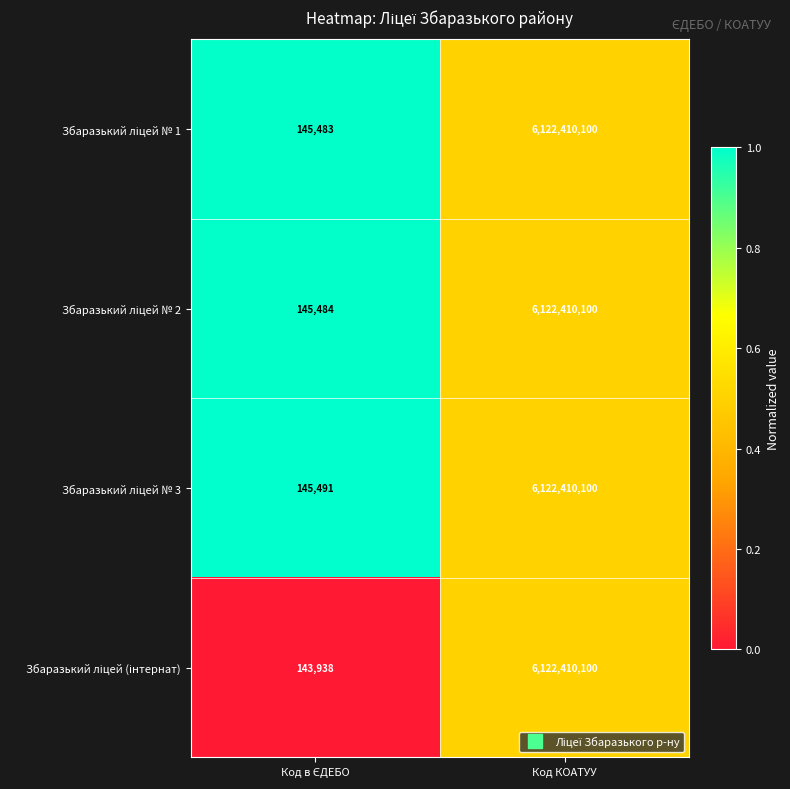

What is the minimum value shown in the chart?

143938